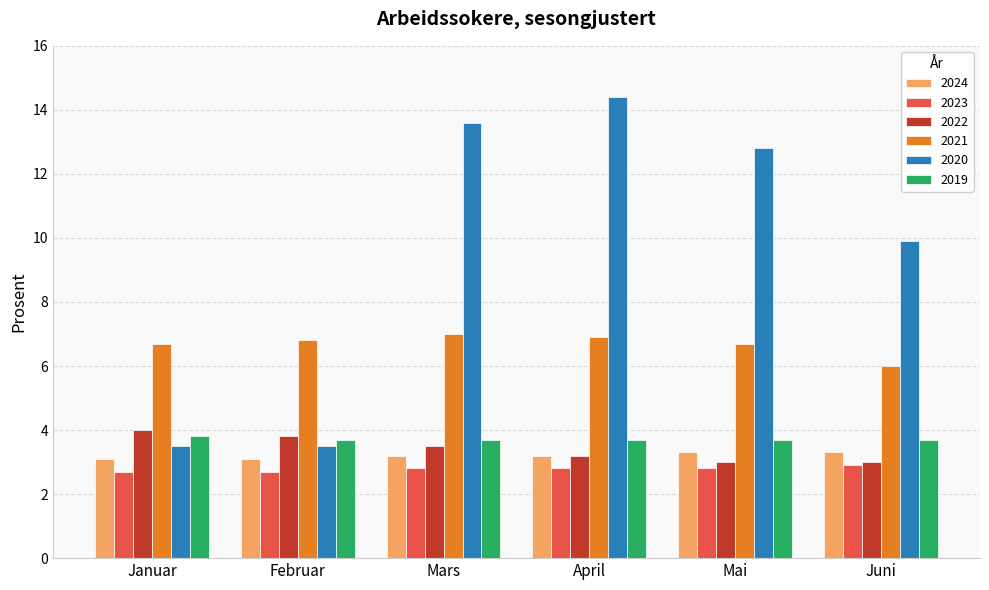

Which series changed the most between Februar and Juni?

2020